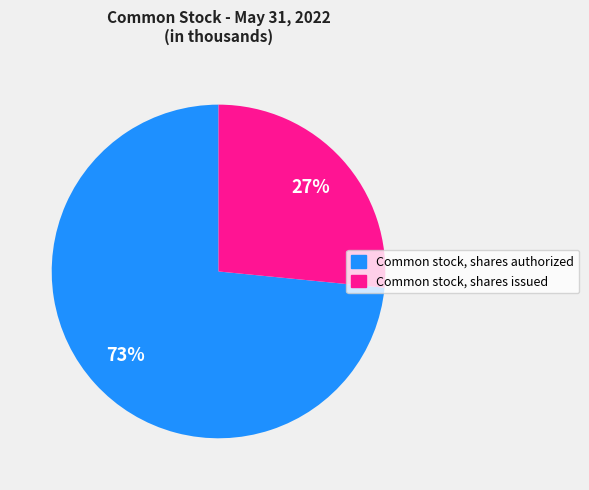

Is Common stock, shares issued the majority of the pie?

No